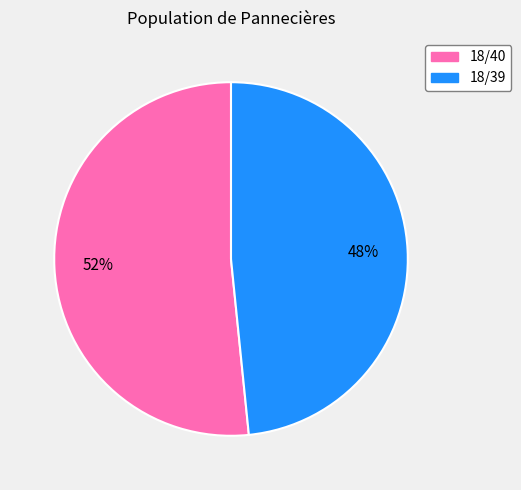

Is there a majority slice in this chart?

Yes